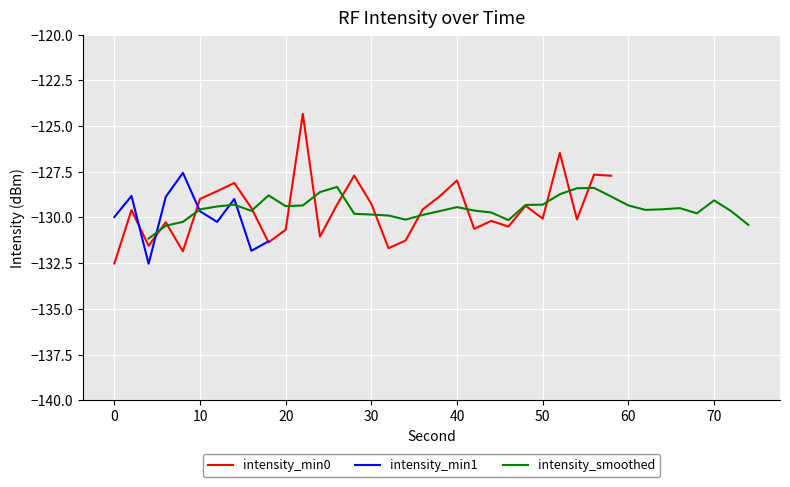

What is the difference between the values at 4 and 14?

3.4